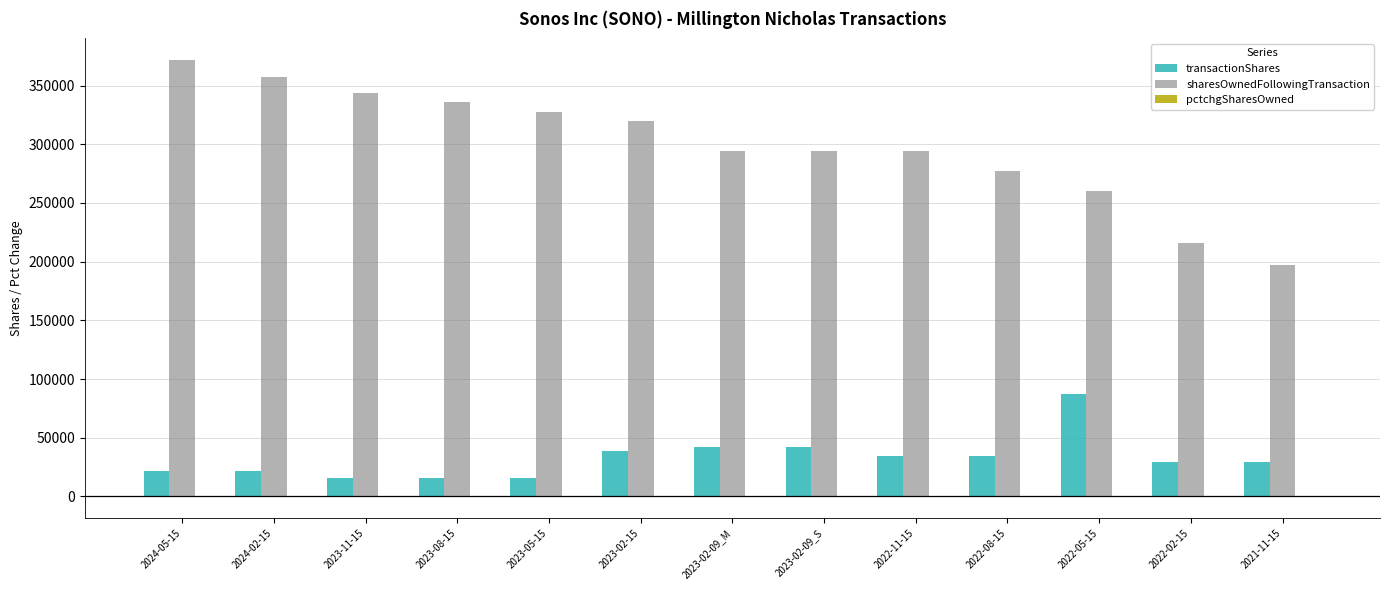

Are the bars grouped side by side (vs. stacked)?

Yes